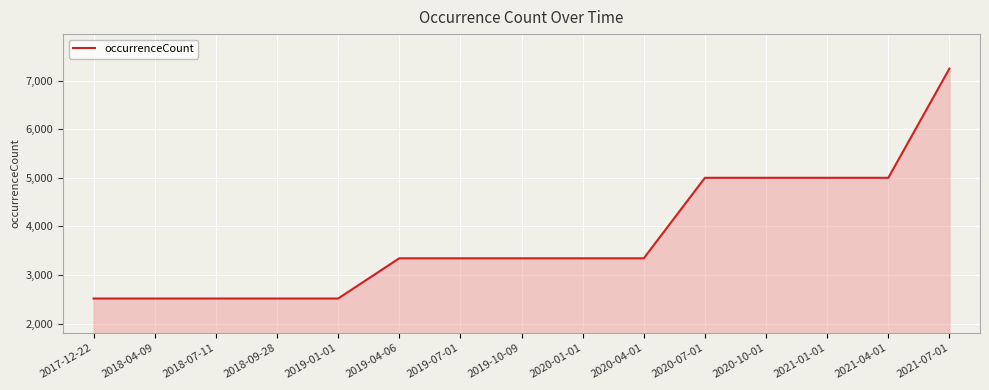

What is the average value?

3770